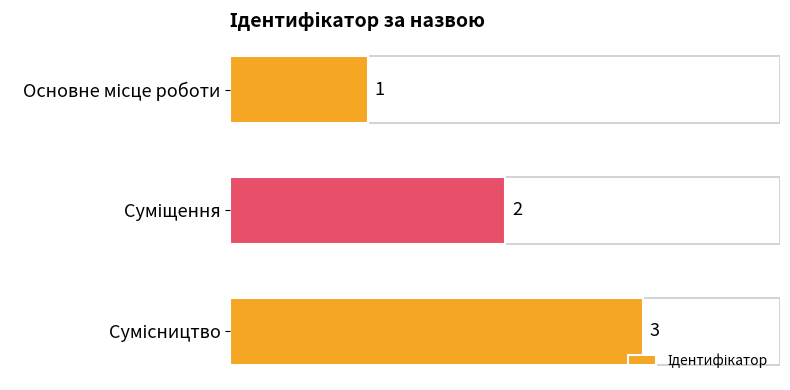

What is the value of the 3rd bar from the top?

3